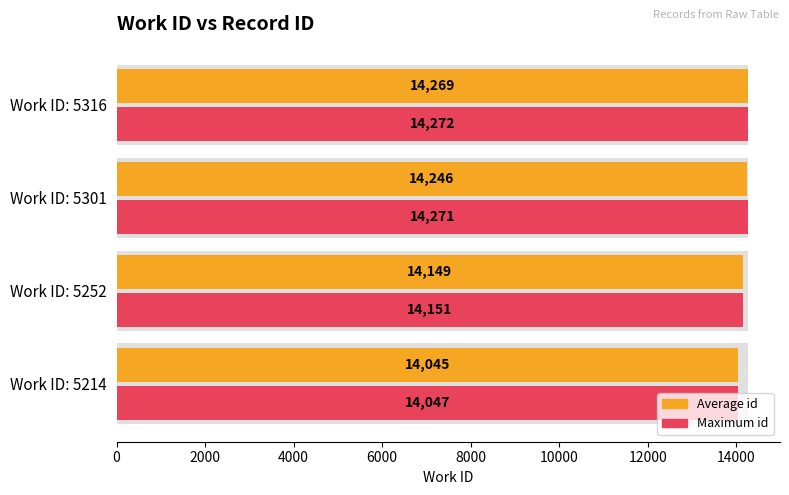

Reading left to right, list all the values displayed in this chart.

Average id: 14045	14149	14246	14269
Maximum id: 14047	14151	14271	14272